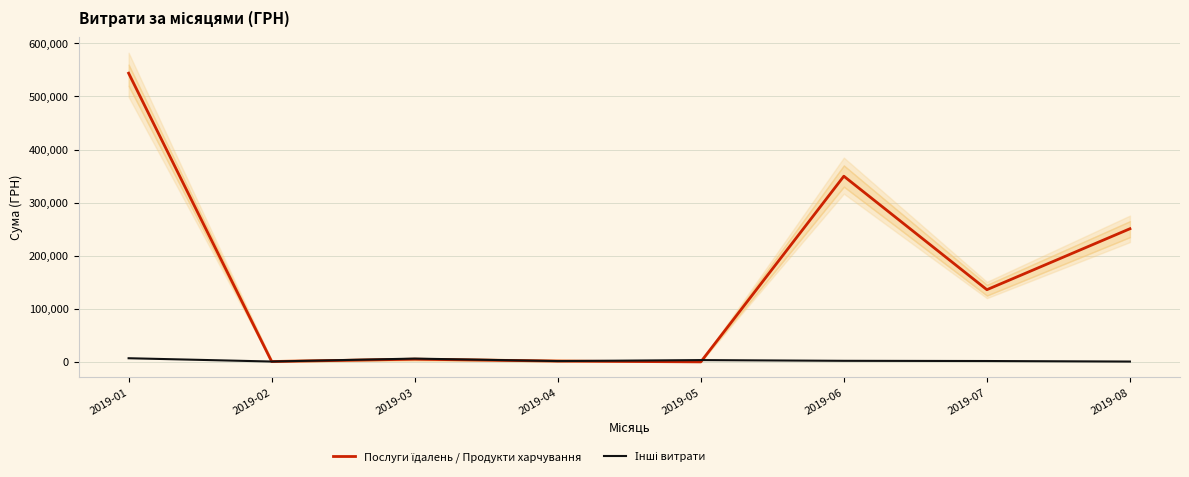

At which category is the sum across all series the highest?

2019-01